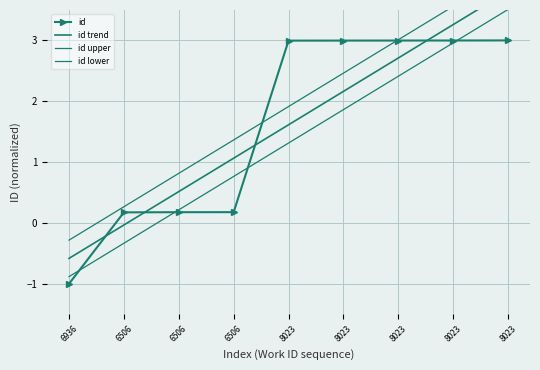

True or false: id upper has a value of 7.1 at 8023.

False